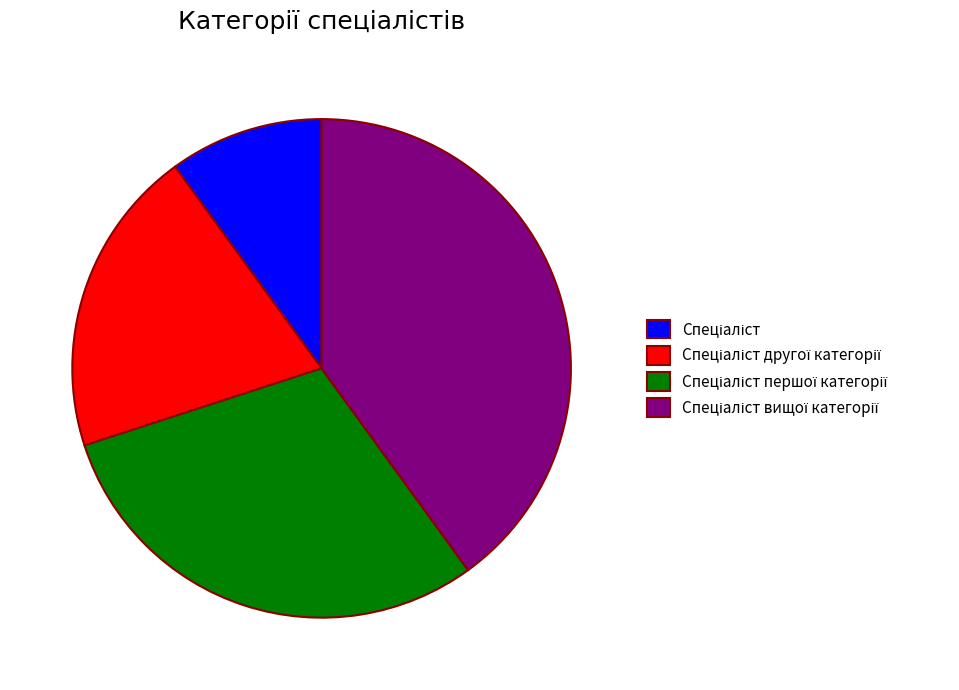

Is there a majority slice in this chart?

No